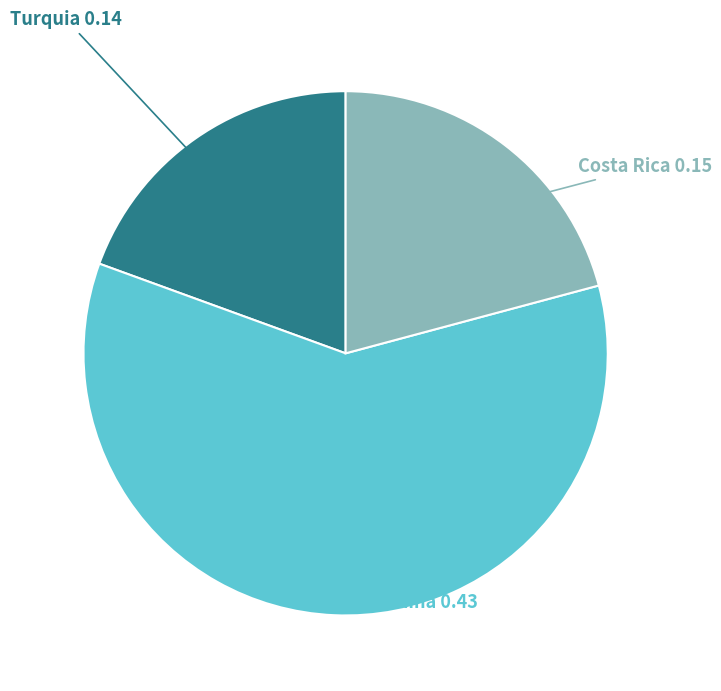

Which category has the smallest portion of the pie?

Turquia